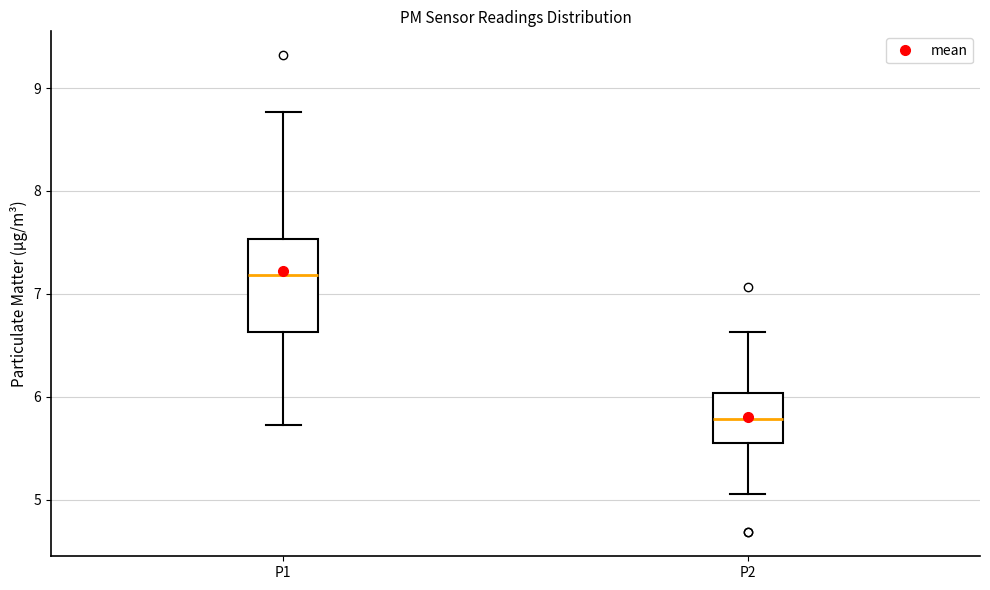

Reading left to right, read every box against the y-axis: the position of its median line, the range the box covers, and the ends of its whiskers. The values are not printed on the chart, so give them approximately, as read against the axis.

P1: median 7.2, box 6.6 to 7.5, whiskers 5.7 to 8.8
P2: median 5.8, box 5.5 to 6.0, whiskers 5.1 to 6.6